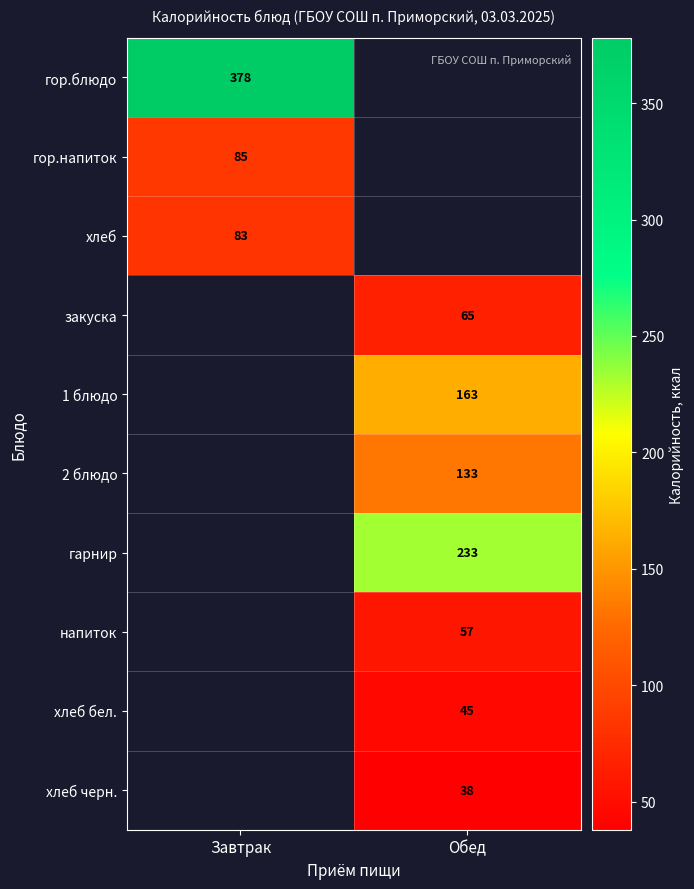

Which label corresponds to the largest value in the chart?

Завтрак